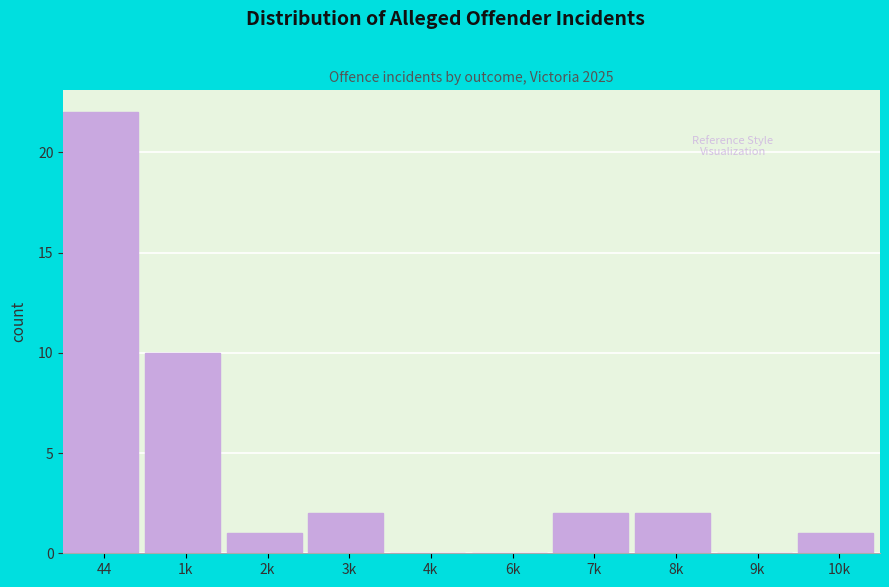

Reading right to left, extract all data points from this chart.

10k=1	9k=0	8k=2	7k=2	6k=0	4k=0	3k=2	2k=1	1k=10	44=22